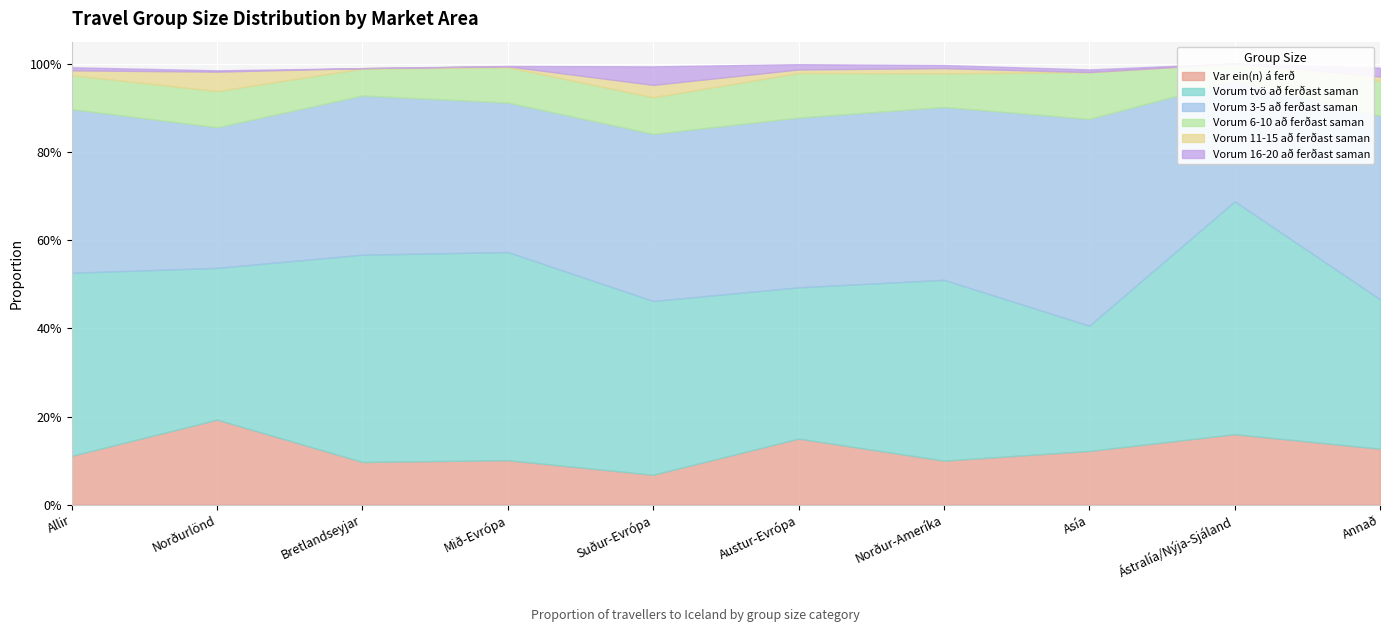

Reading left to right, extract all data points from this chart.

Var ein(n) á ferð: 0.1	0.2	0.1	0.1	0.1	0.1	0.1	0.1	0.2	0.1
Vorum tvö að ferðast saman: 0.4	0.3	0.5	0.5	0.4	0.3	0.4	0.3	0.5	0.3
Vorum 3-5 að ferðast saman: 0.4	0.3	0.4	0.3	0.4	0.4	0.4	0.5	0.3	0.4
Vorum 6-10 að ferðast saman: 0.1	0.1	0.1	0.1	0.1	0.1	0.1	0.1	0.0	0.1
Vorum 11-15 að ferðast saman: 0.0	0.0	0.0	0.0	0.0	0.0	0.0	0.0	0.0	0.0
Vorum 16-20 að ferðast saman: 0.0	0.0	0.0	0.0	0.0	0.0	0.0	0.0	0.0	0.0